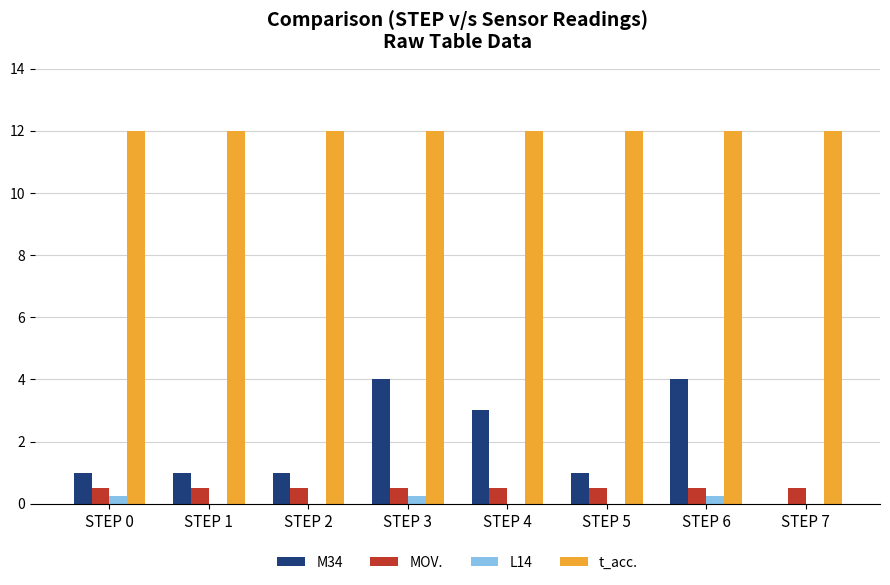

What is the sum of all L14 values?

0.8